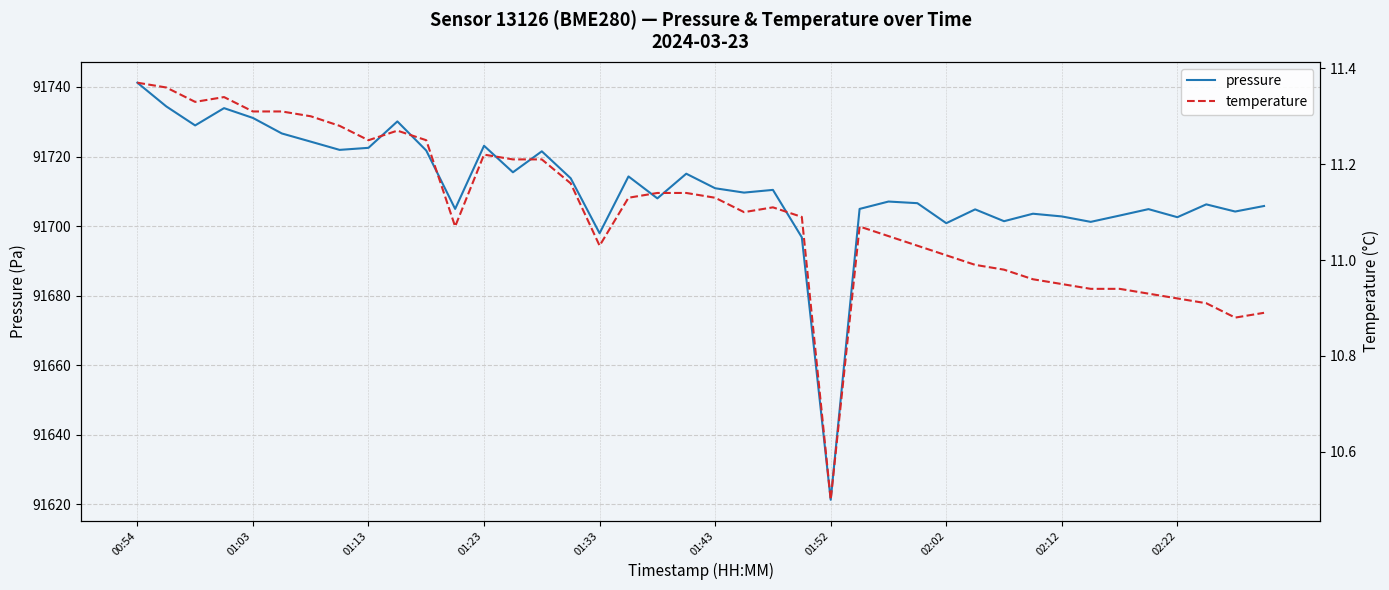

How many lines are shown in the chart?

2